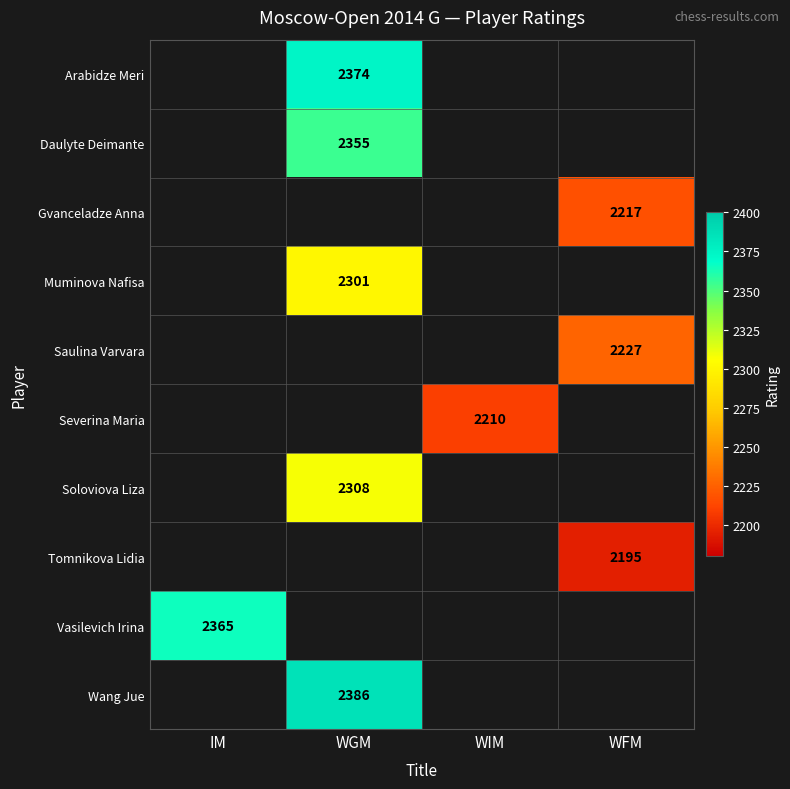

True or false: Arabidze Meri has a value of 2374 at WGM.

True